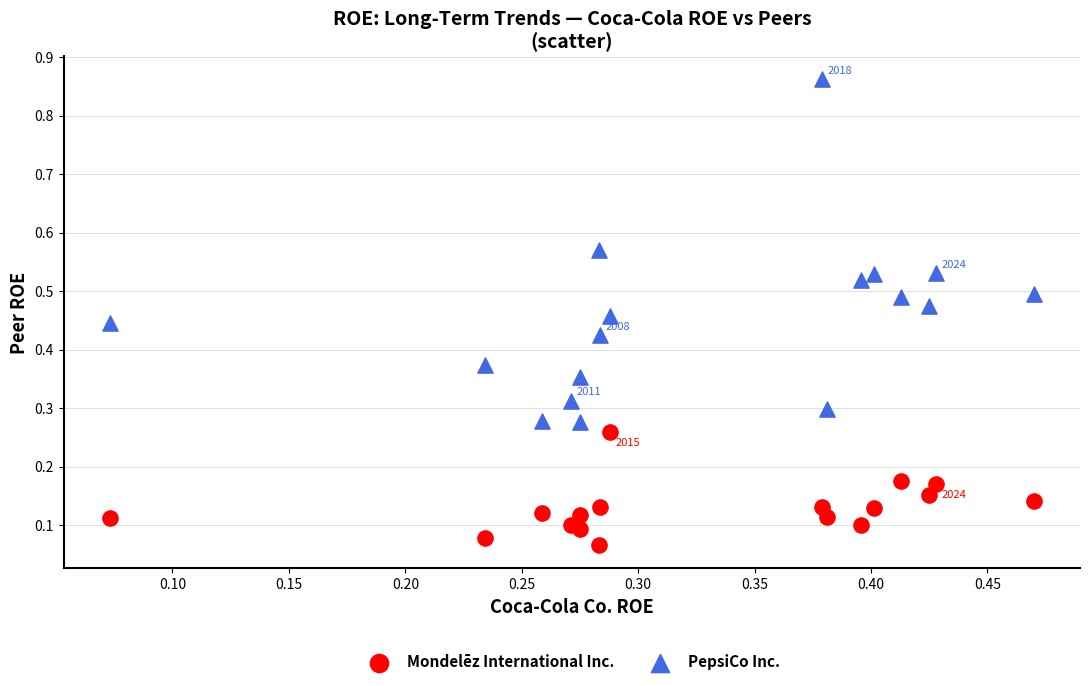

Which series contains the highest Y value?

PepsiCo Inc.